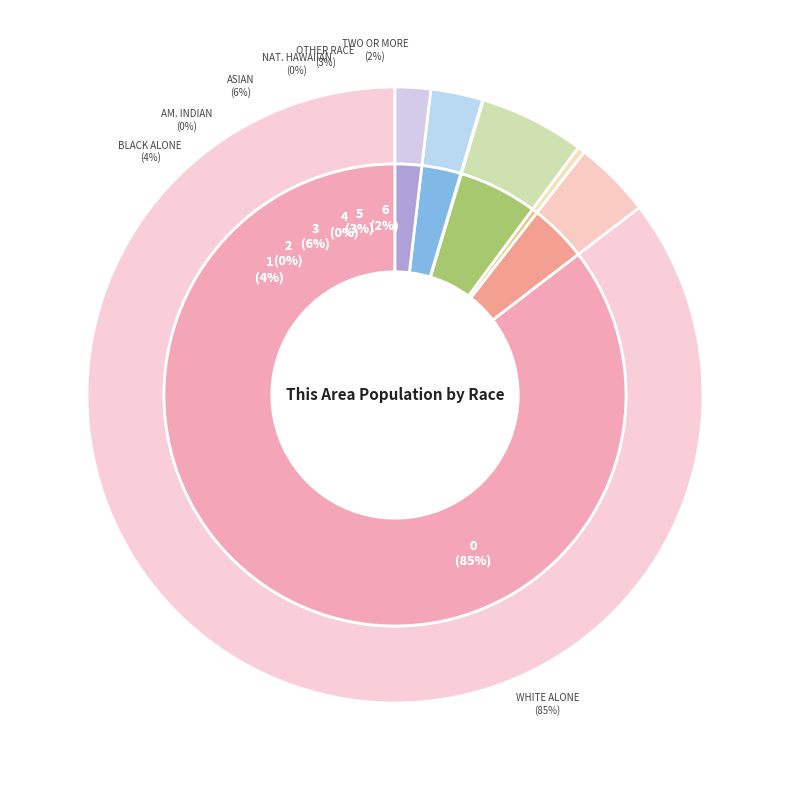

To the nearest percent, what portion does Two or More Races represent?

2%